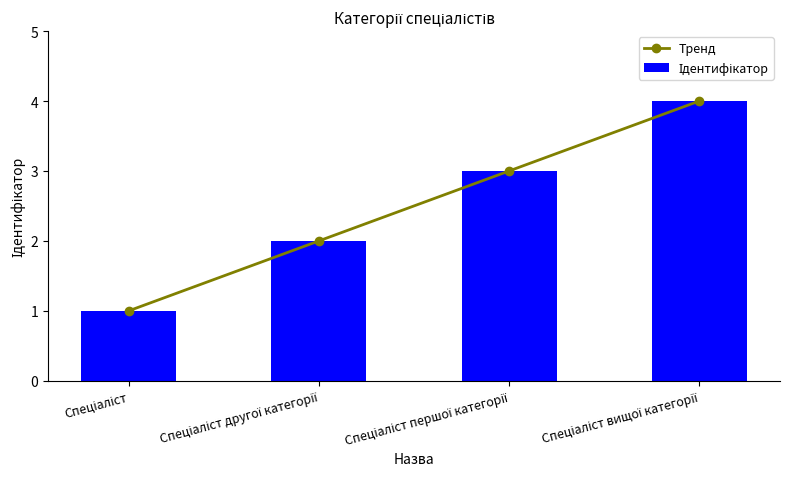

What are all the series names shown in the legend?

Тренд, Ідентифікатор